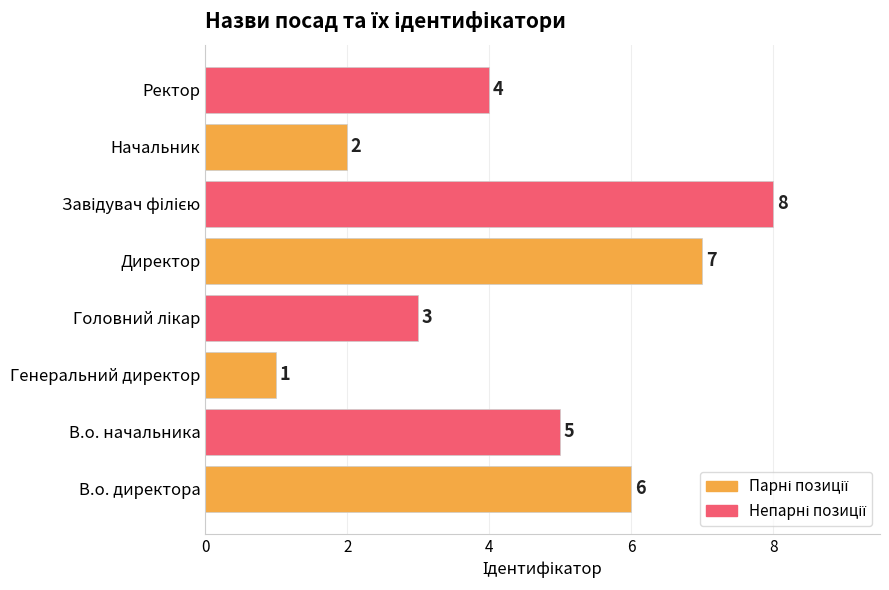

What is the maximum value shown in the chart?

8